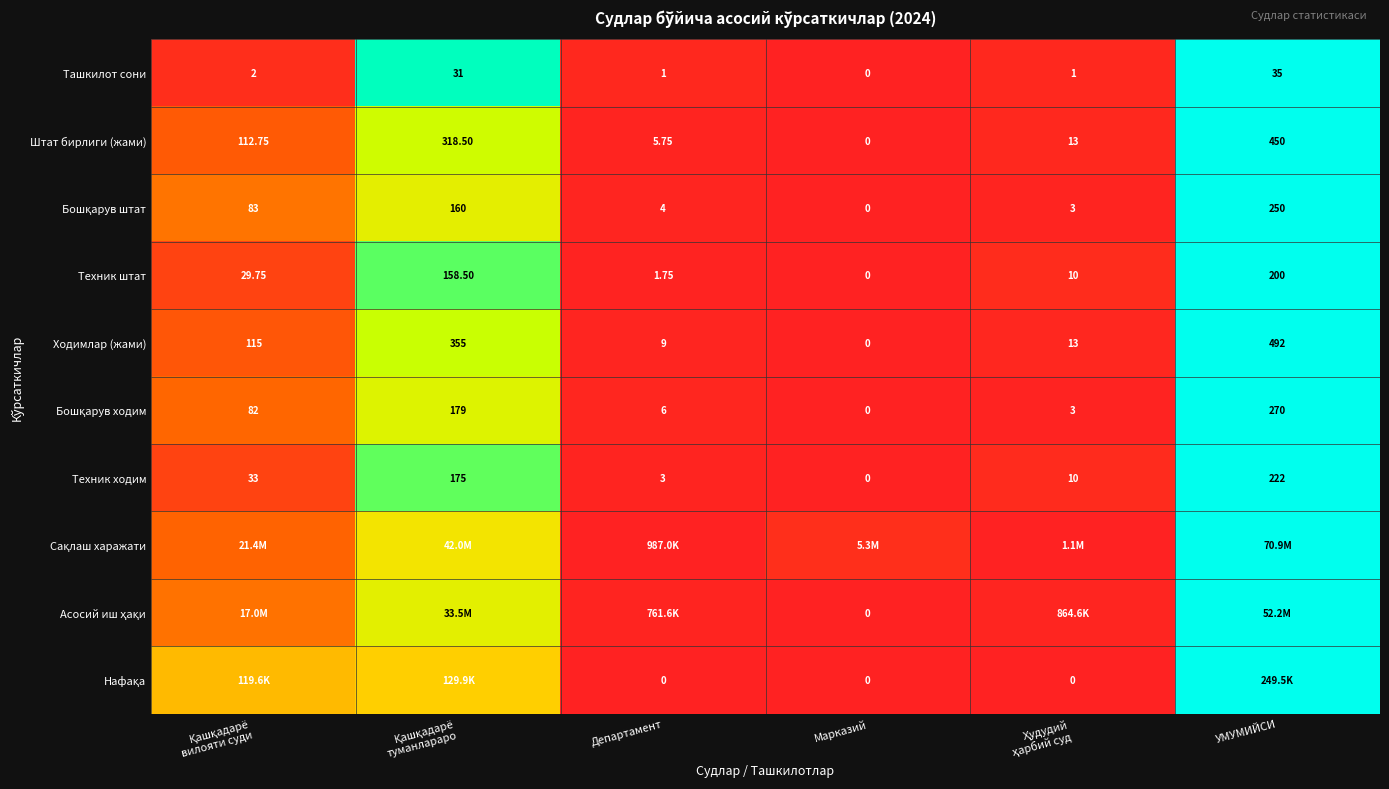

Which label corresponds to the largest value in the chart?

УМУМИЙСИ